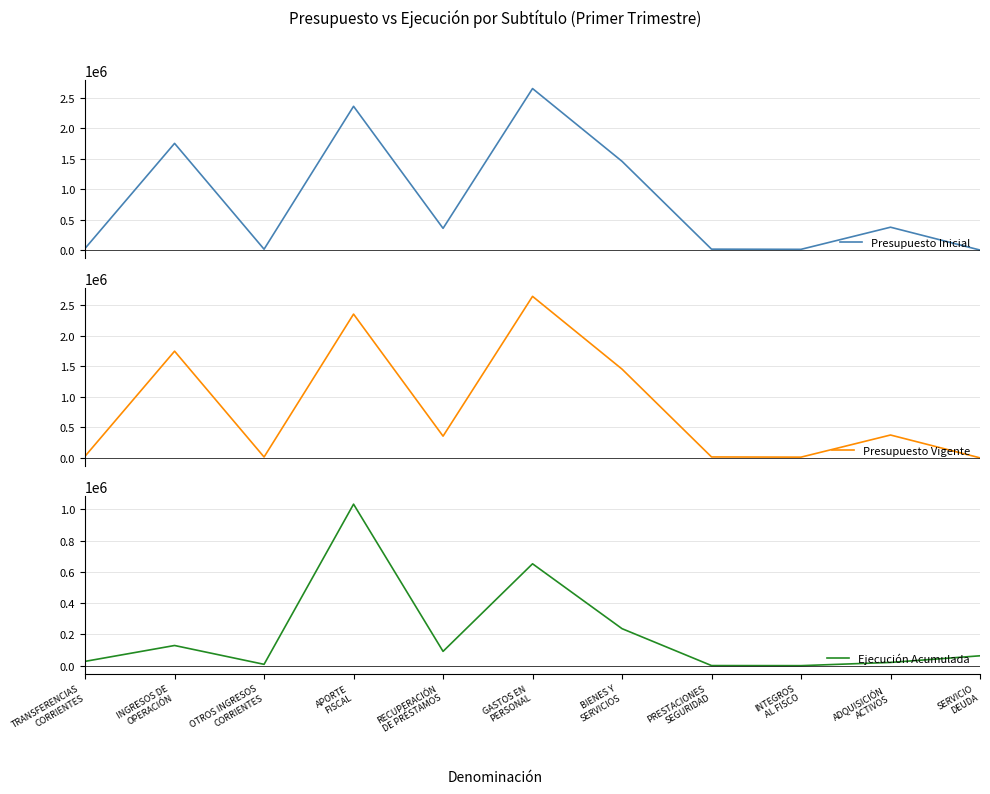

What are all the series names shown in the legend?

Presupuesto Inicial, Presupuesto Vigente, Ejecución Acumulada